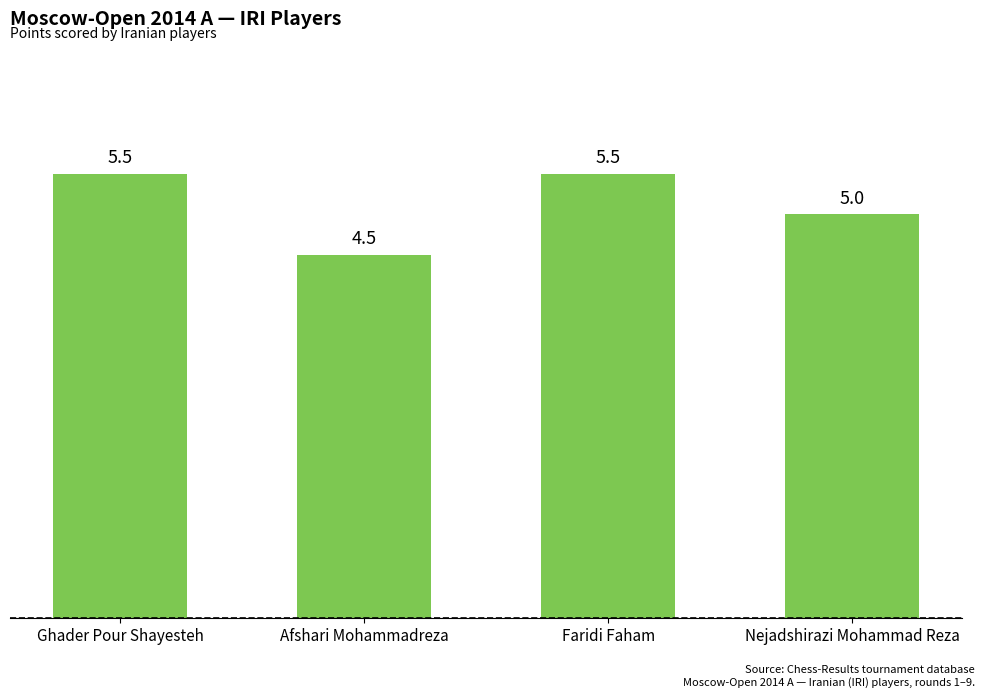

Are the bars grouped side by side (vs. stacked)?

No